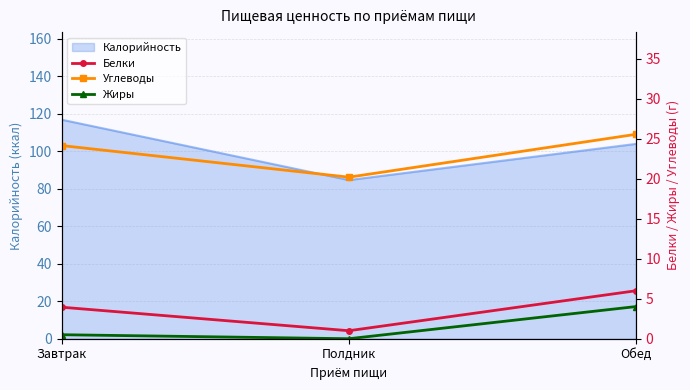

True or false: Калорийность has a value of 64.7 at Завтрак.

False